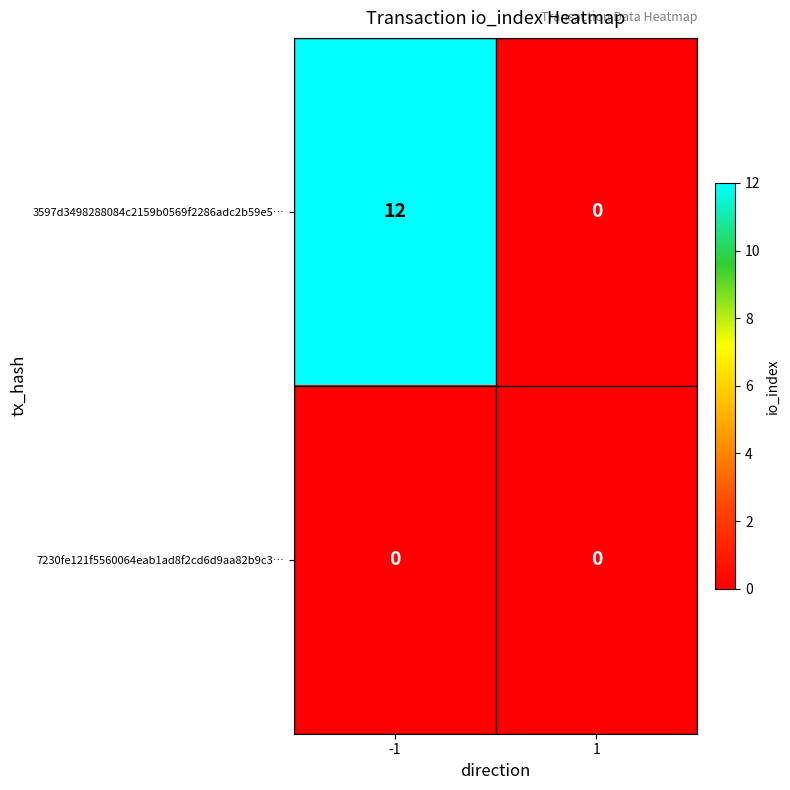

Between -1 and 1, which series saw the biggest shift?

3597d3498288084c2159b0569f2286adc2b59e5…